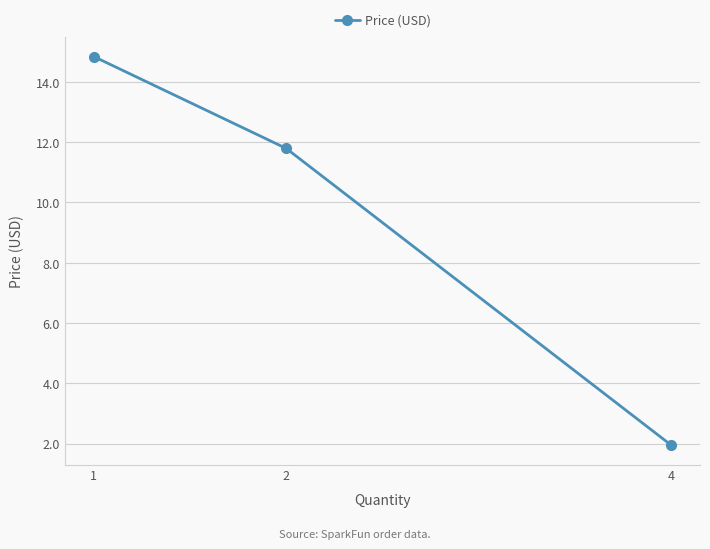

Reading left to right, what are all the values shown in this chart?

14.8	11.8	2.0